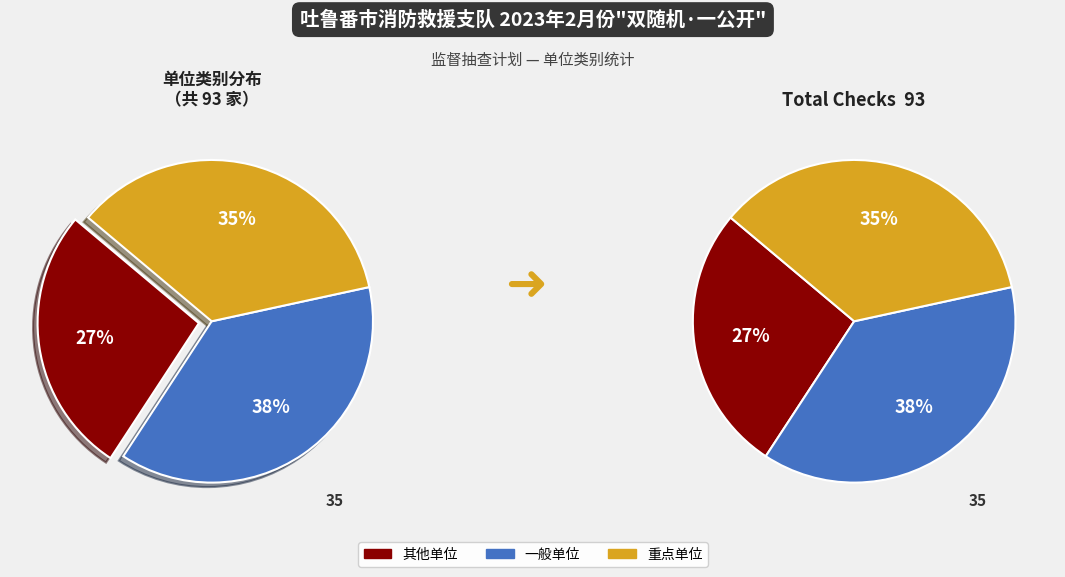

How many slices are in this pie chart?

3